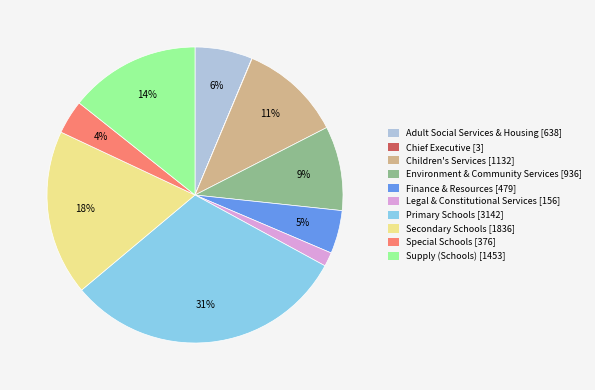

To the nearest percent, what percentage of the pie is Adult Social Services & Housing [638]?

6%